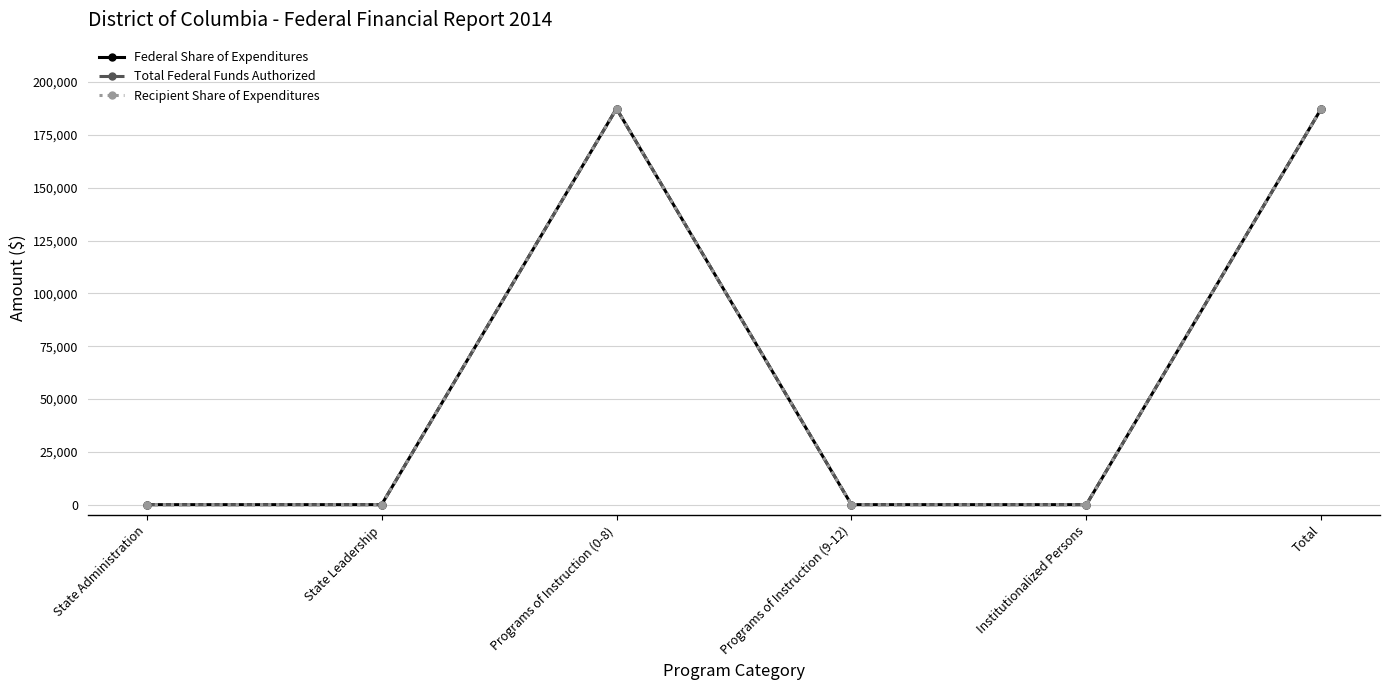

Does the chart display data point markers on the line(s)?

Yes